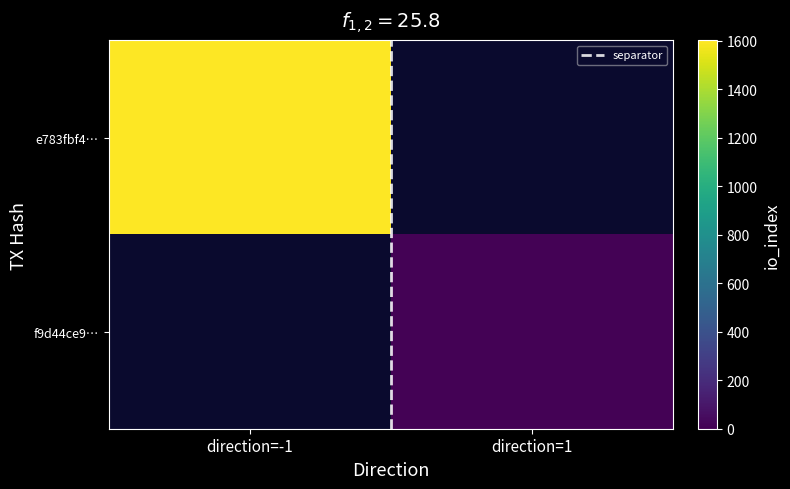

At how many categories does at least one series exceed 1211?

1